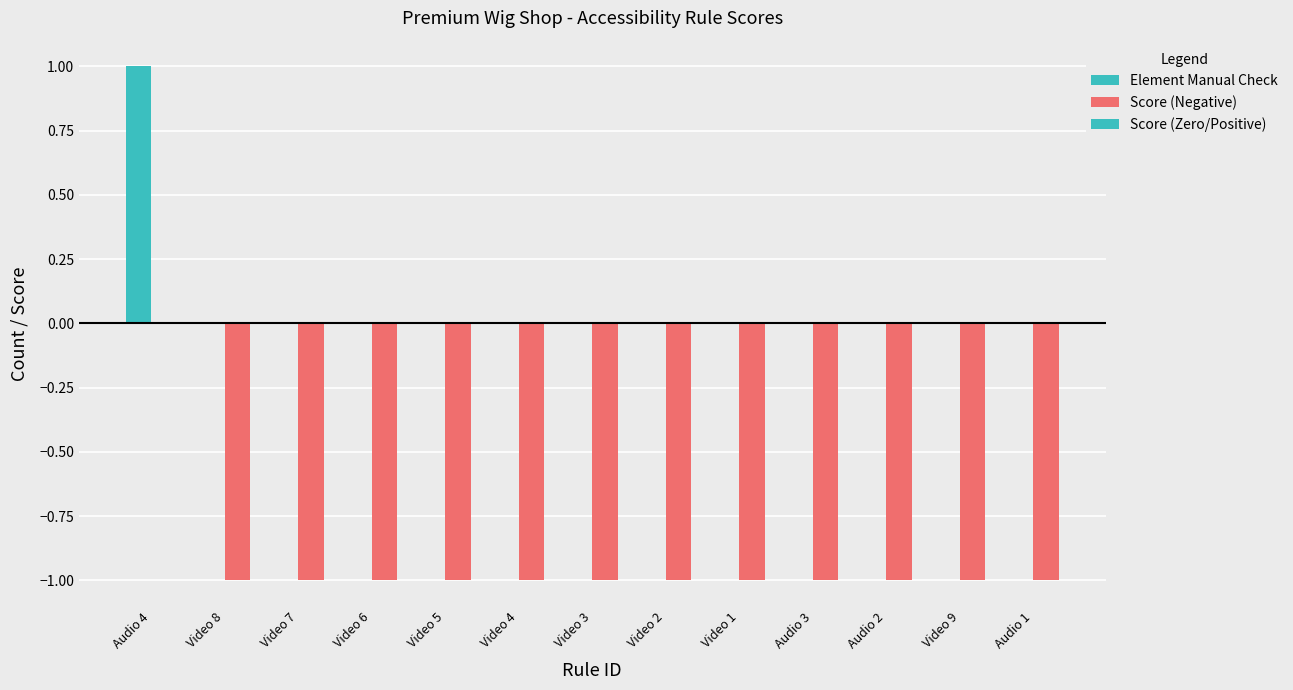

Which category has the lowest value across all series?

Video 8